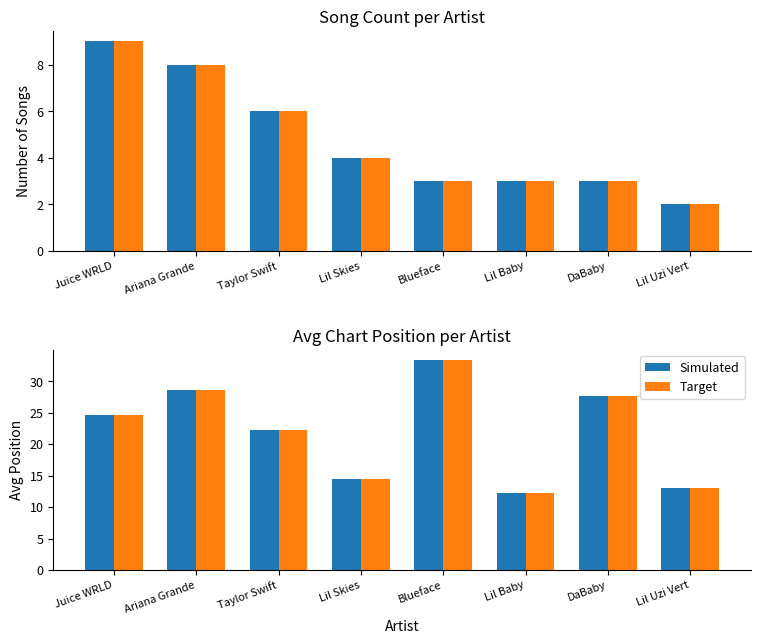

What is the label of the 3rd bar from the left?

Taylor Swift